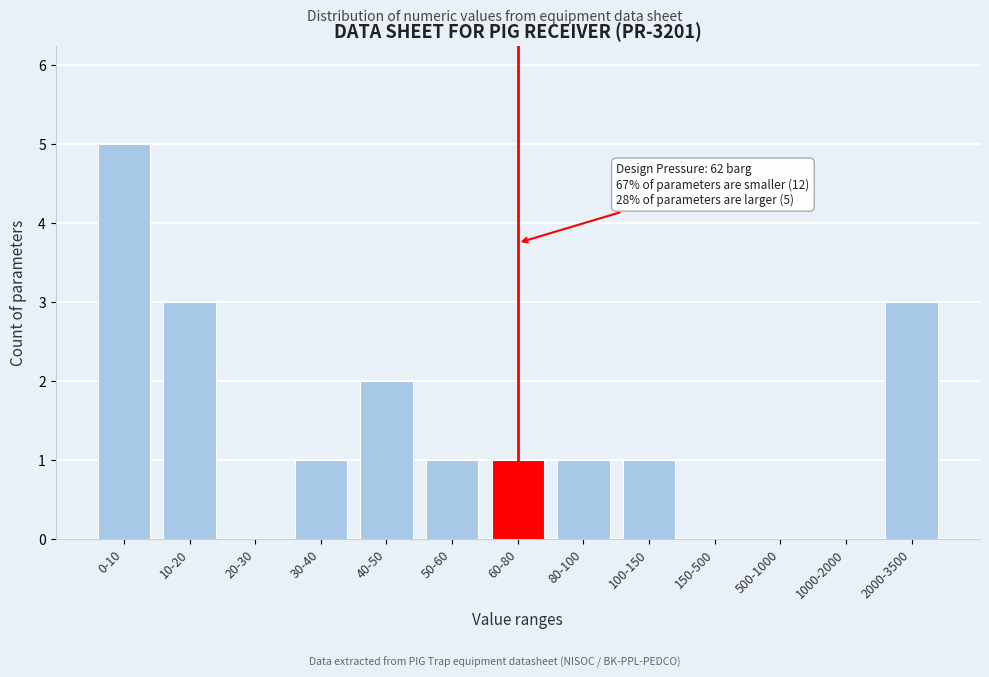

Reading left to right, list all the values displayed in this chart.

0-10=5	10-20=3	20-30=0	30-40=1	40-50=2	50-60=1	60-80=1	80-100=1	100-150=1	150-500=0	500-1000=0	1000-2000=0	2000-3500=3